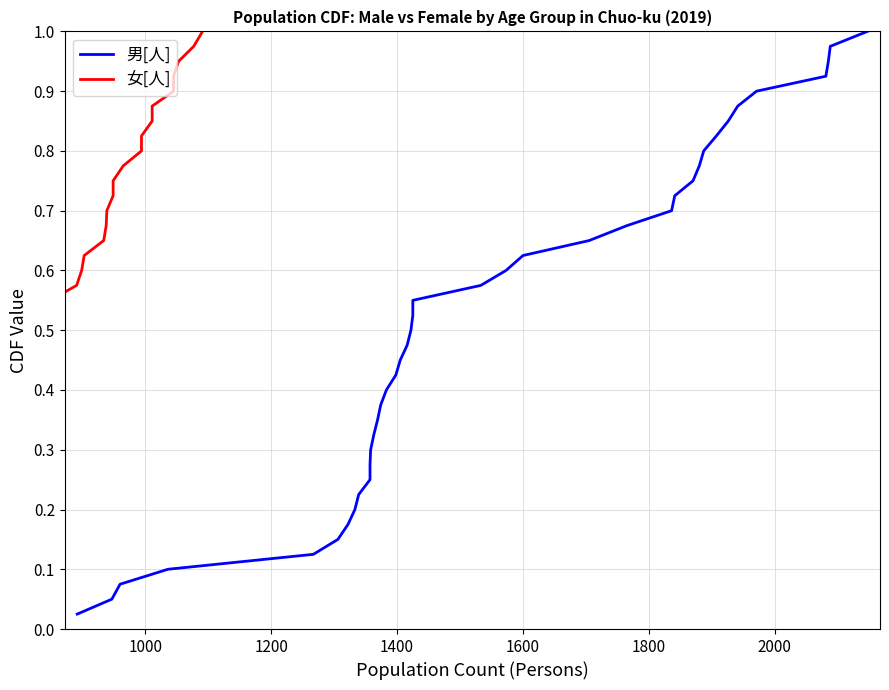

Which series has the largest total across all categories?

男[人]